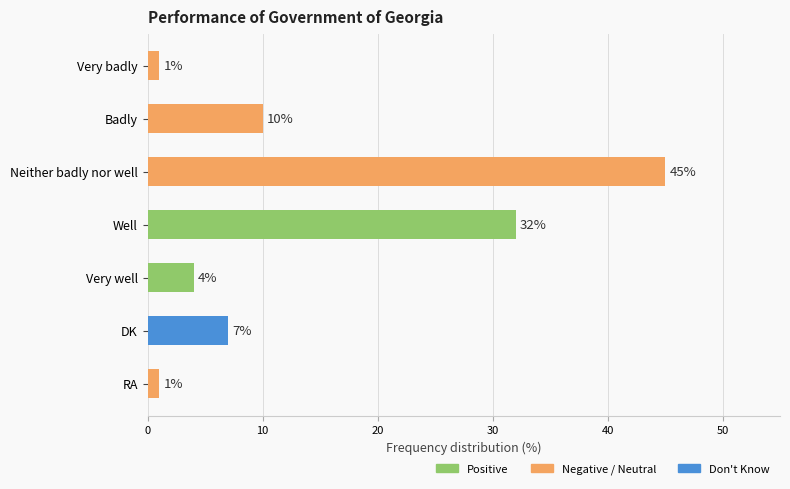

What is the change in value from Neither badly nor well to Very well?

-41